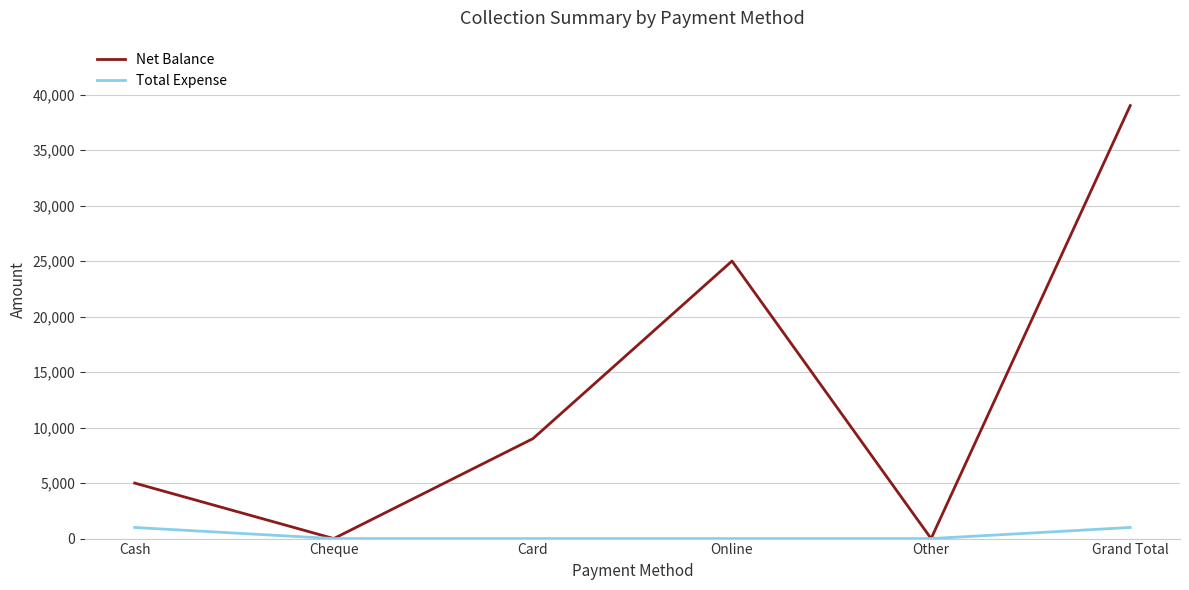

What are all the series names shown in the legend?

Net Balance, Total Expense